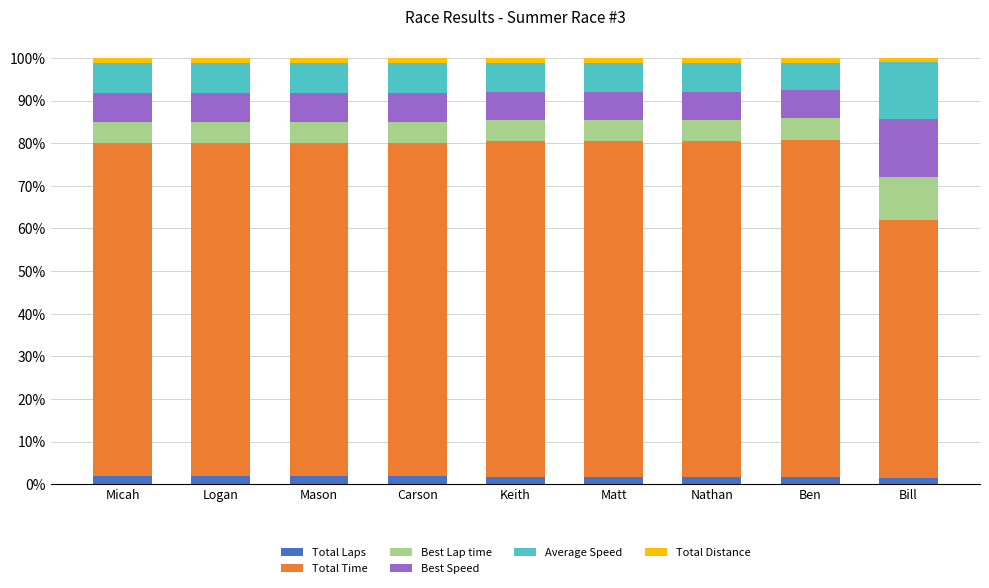

List the series in order of their peak value, highest first.

Total Time, Best Speed, Average Speed, Best Lap time, Total Laps, Total Distance